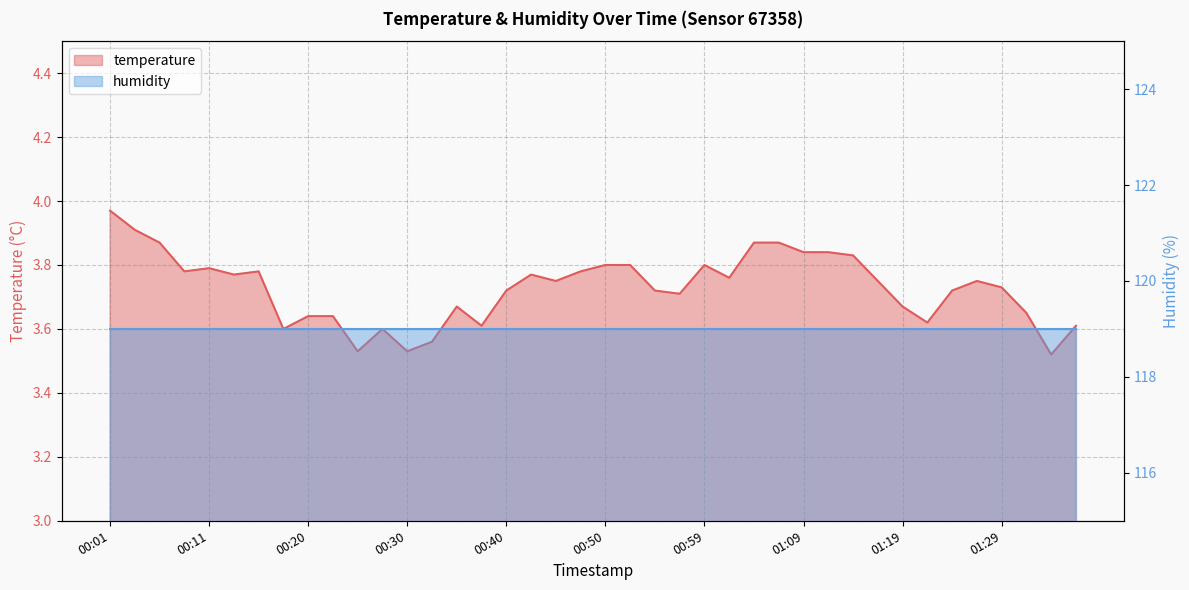

Rank the categories by value from lowest to highest.

01:34, 00:25, 00:30, 00:32, 00:18, 00:28, 00:37, 01:36, 01:21, 00:20, 00:23, 01:31, 00:35, 01:19, 00:57, 00:40, 00:54, 01:24, 01:29, 00:45, 01:16, 01:26, 01:02, 00:13, 00:42, 00:08, 00:15, 00:47, 00:11, 00:50, 00:52, 00:59, 01:14, 01:09, 01:11, 00:06, 01:04, 01:07, 00:03, 00:01